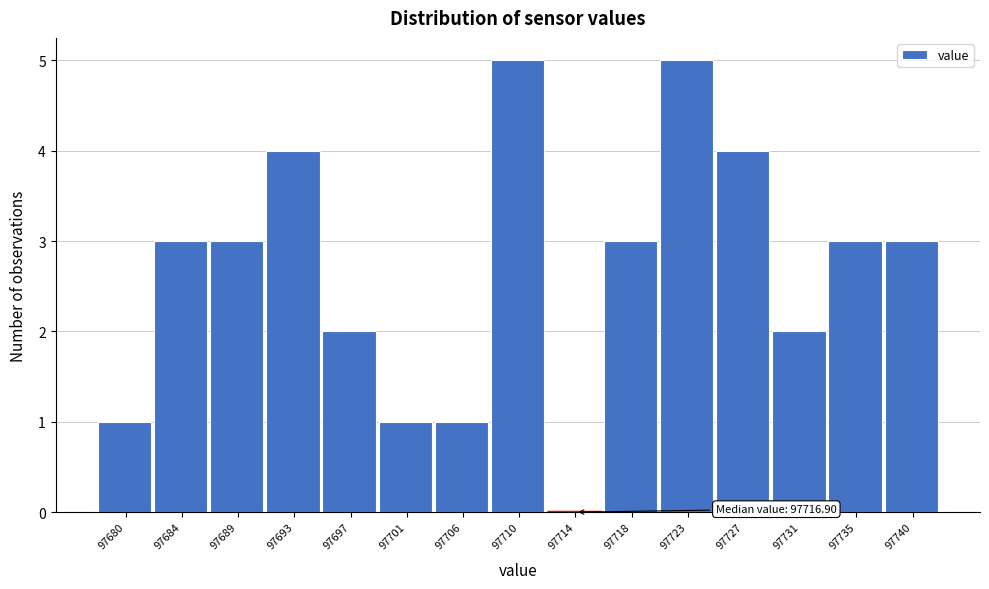

Reading right to left, transcribe all the data shown in this chart.

97740=3	97735=3	97731=2	97727=4	97723=5	97718=3	97714=0	97710=5	97706=1	97701=1	97697=2	97693=4	97689=3	97684=3	97680=1